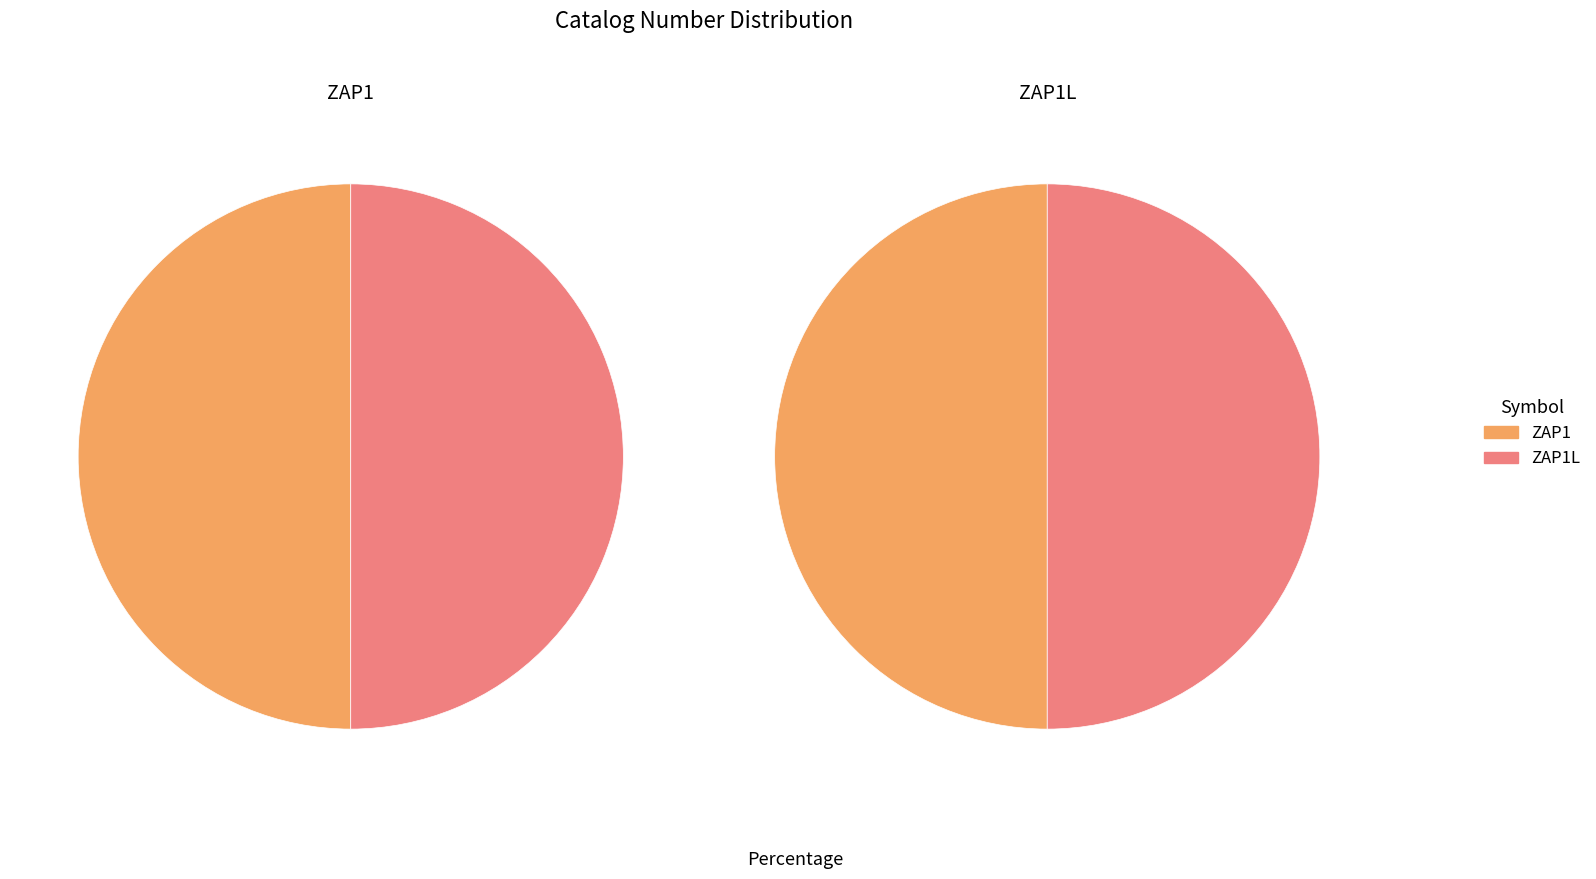

Is it true that ZAP1 is 50% of the pie?

True